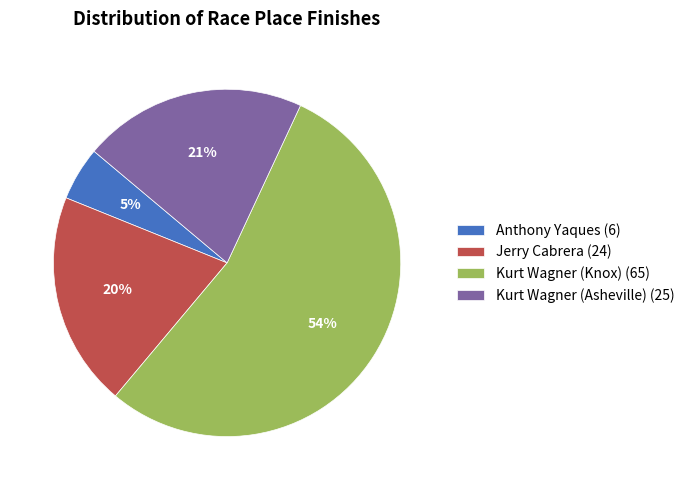

The Kurt Wagner (Knox) slice represents 54% of the pie. True or false?

True